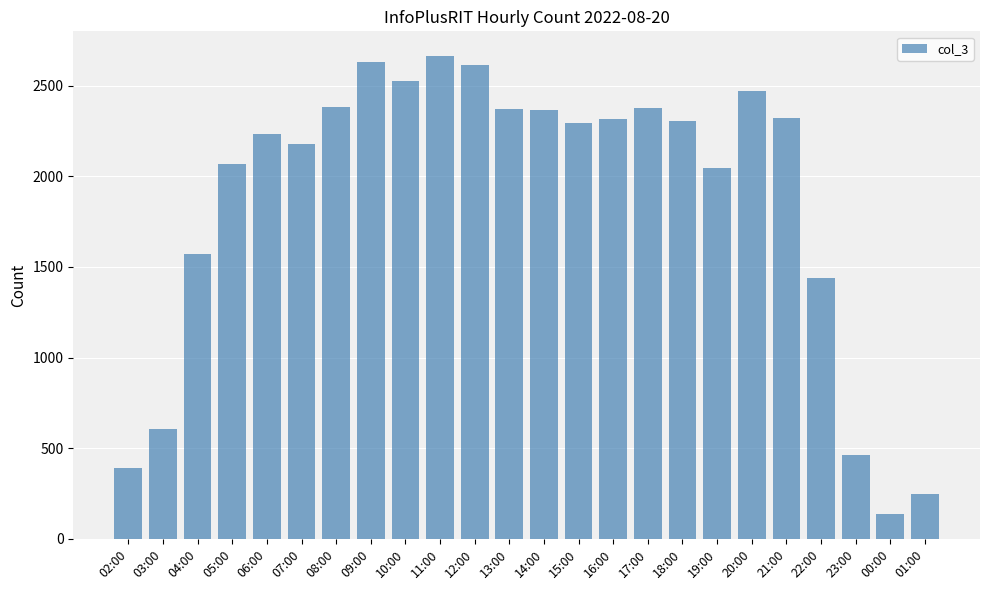

How many categories are shown in the chart?

24